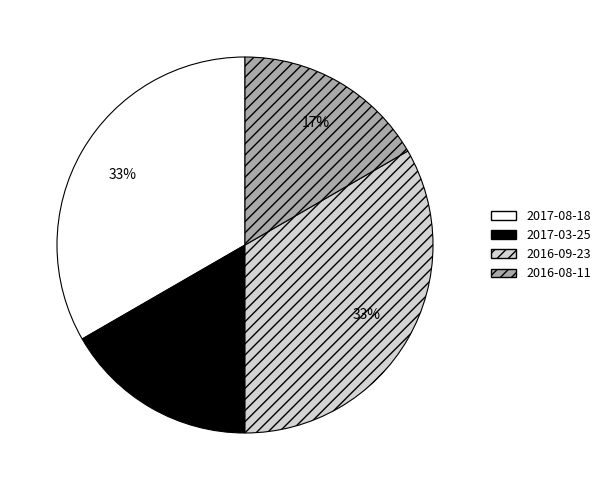

To the nearest percent, what percentage of the pie is 2016-08-11?

17%